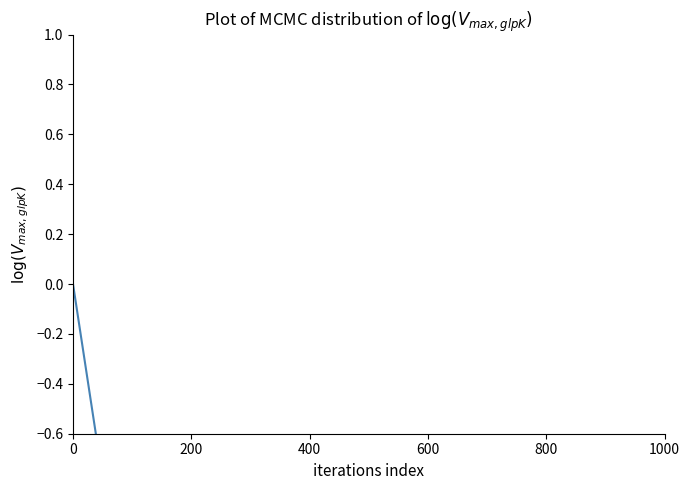

What is the value of the 7th point from the left?

-2.4